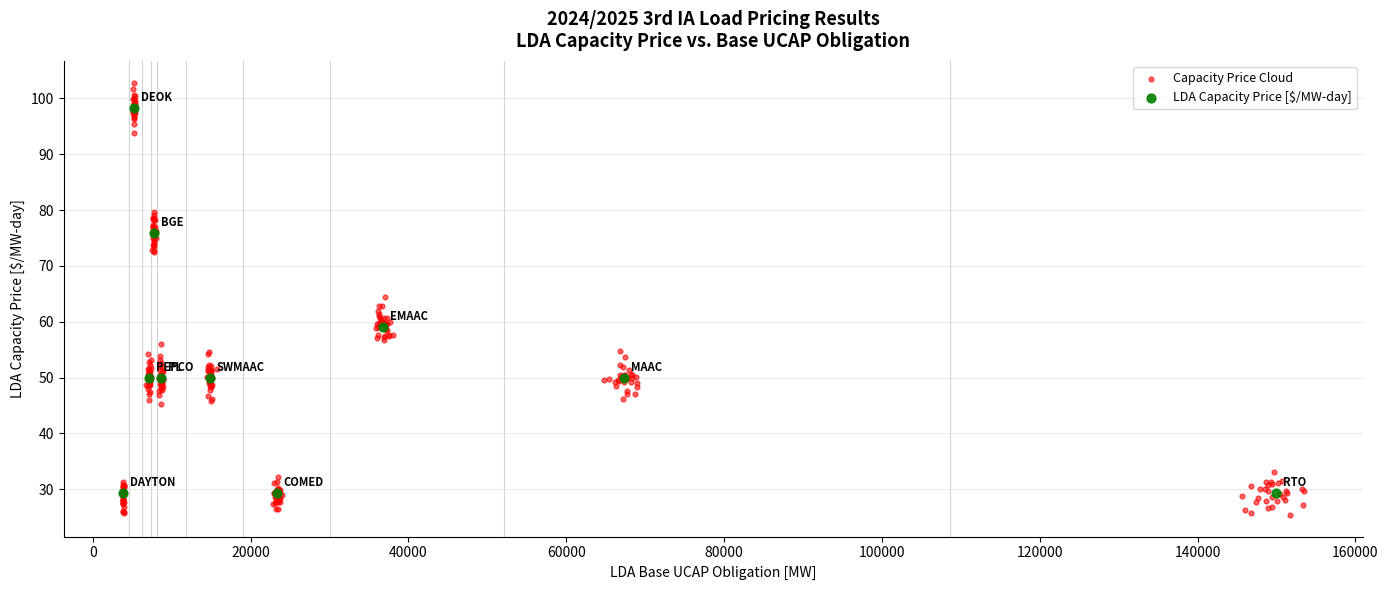

Which series contains the highest Y value?

Capacity Price Cloud